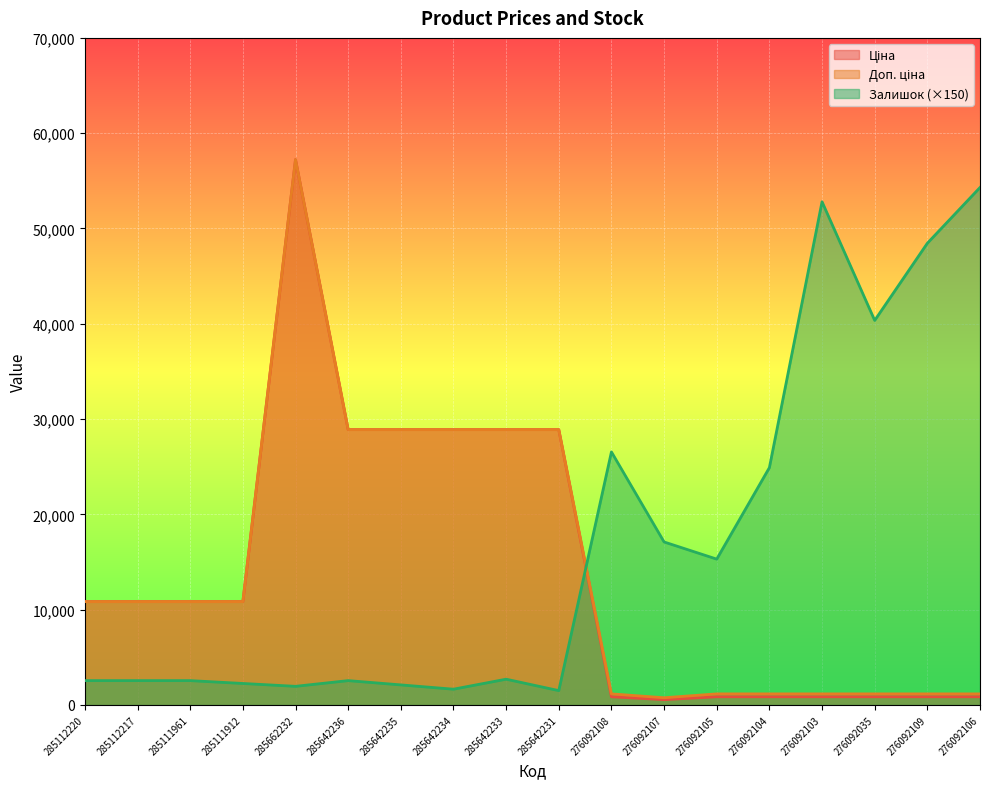

What is the label of the 11th point from the left?

276092108